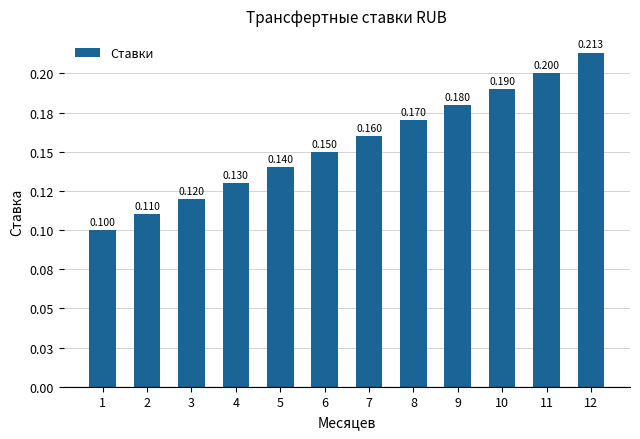

Which has a higher value, 8 or 12?

12